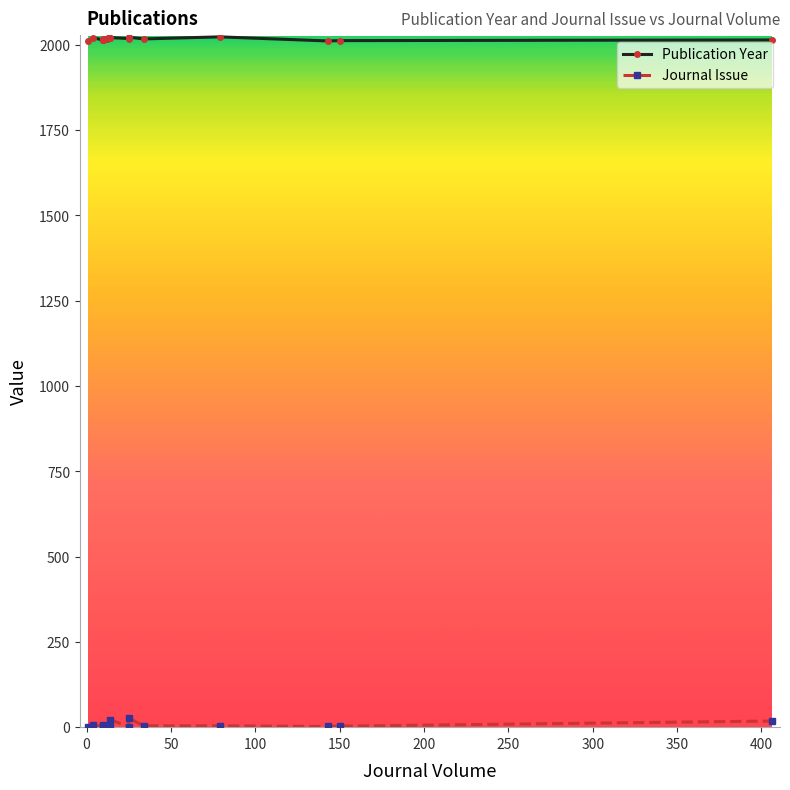

What is the value of the Publication Year point at the 18th from the left?

2011